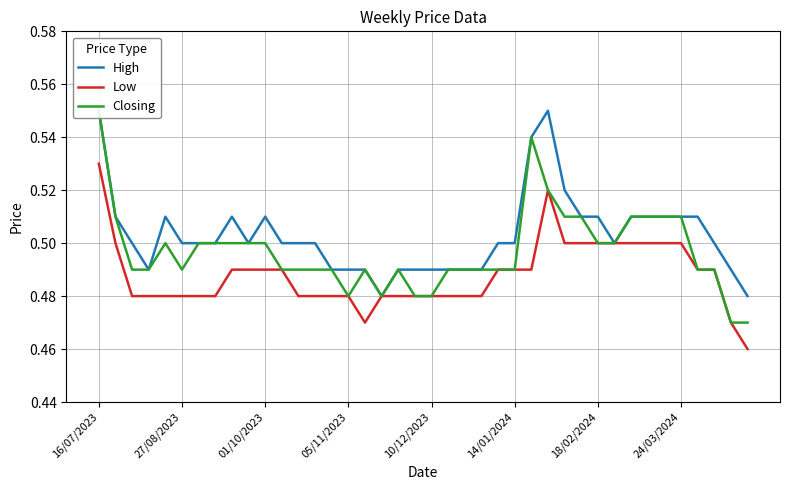

What is the label of the 13th point from the right?

27